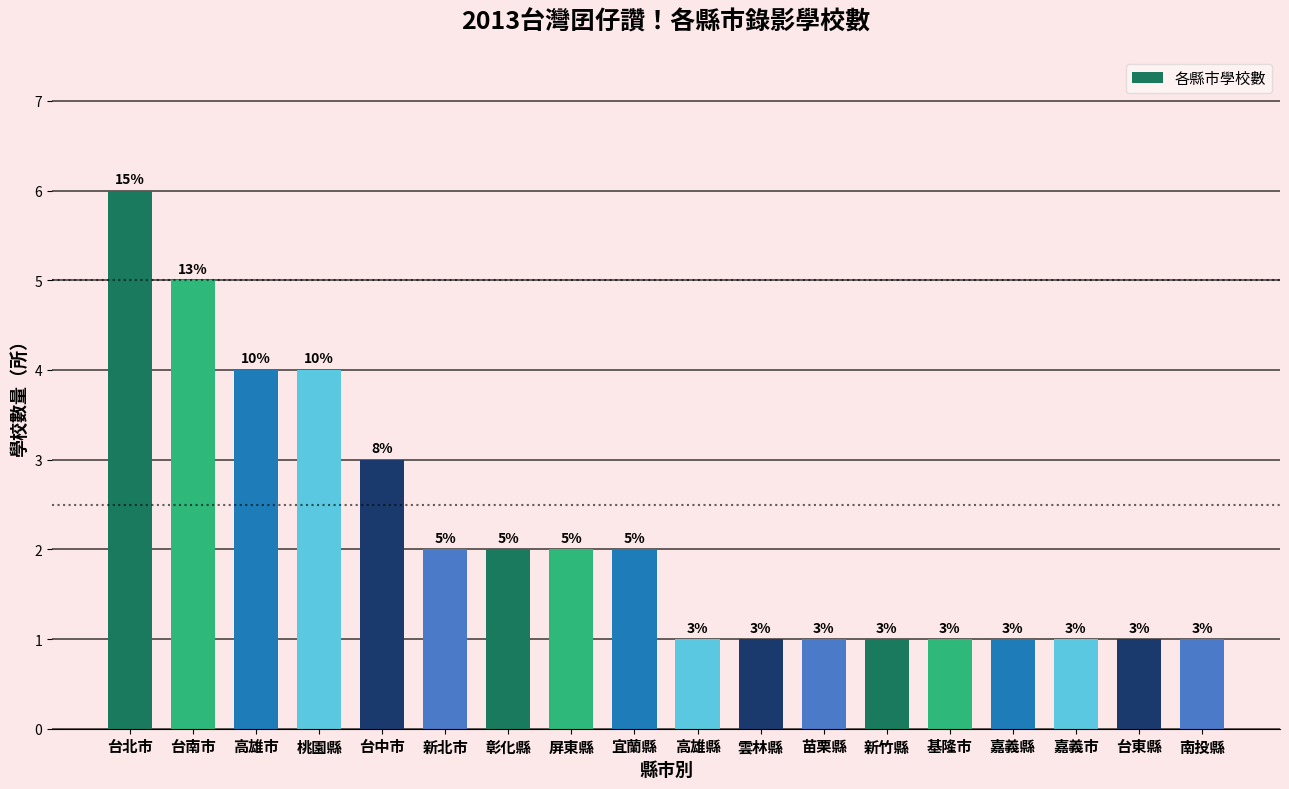

Reading left to right, what are all the values shown in this chart?

台北市=6	台南市=5	高雄市=4	桃園縣=4	台中市=3	新北市=2	彰化縣=2	屏東縣=2	宜蘭縣=2	高雄縣=1	雲林縣=1	苗栗縣=1	新竹縣=1	基隆市=1	嘉義縣=1	嘉義市=1	台東縣=1	南投縣=1